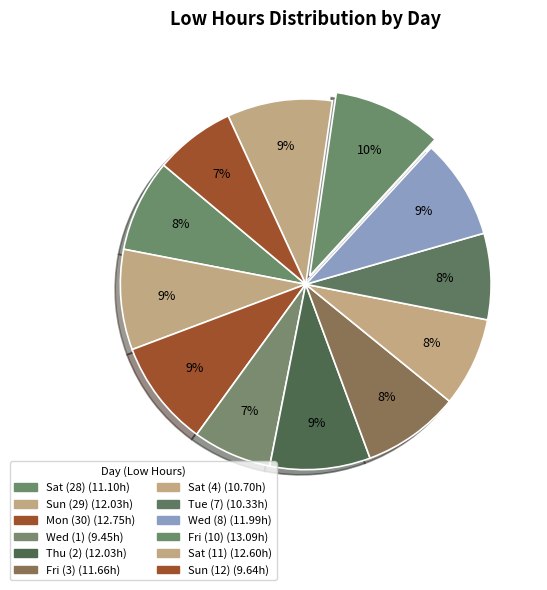

Is there a majority slice in this chart?

No